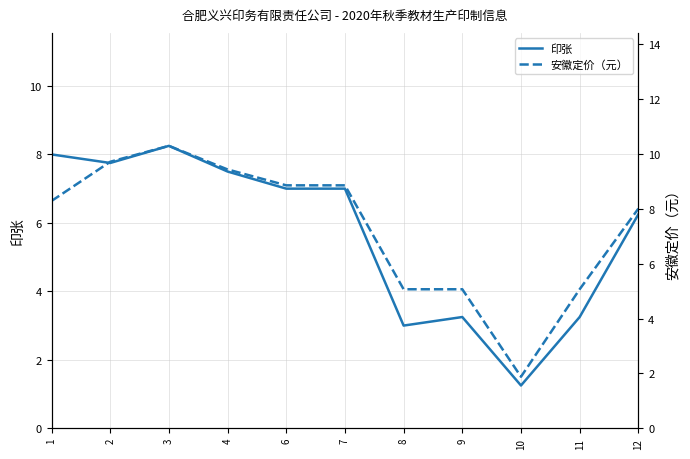

Rank the series by their average value, from highest to lowest.

安徽定价（元）, 印张